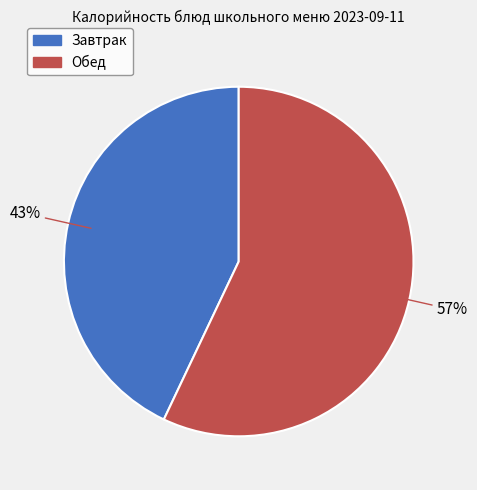

To the nearest percent, what is the difference between the largest and smallest slice percentages?

14%